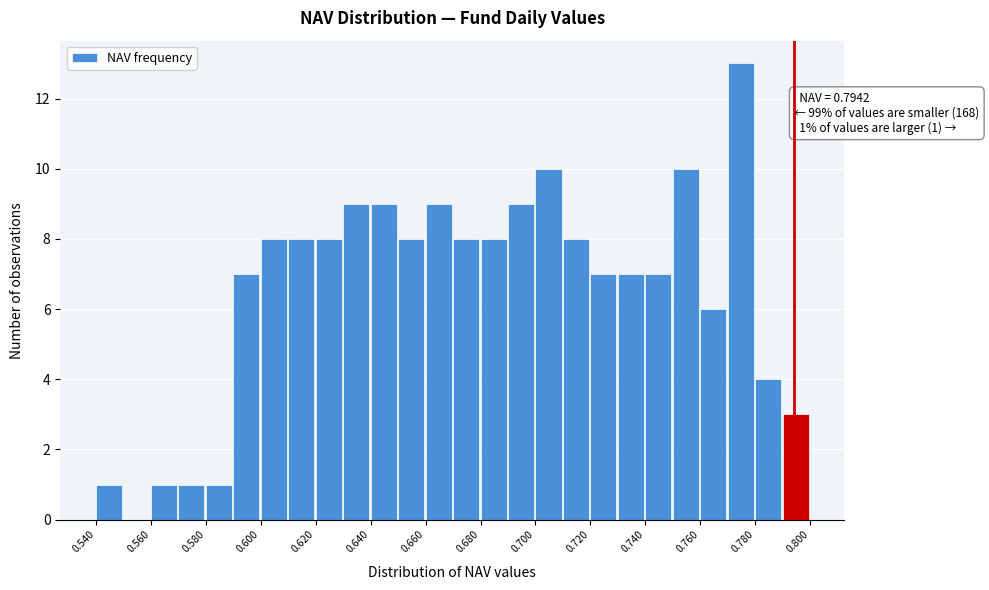

Which range on the x-axis has the tallest bar?

0.77 to 0.78